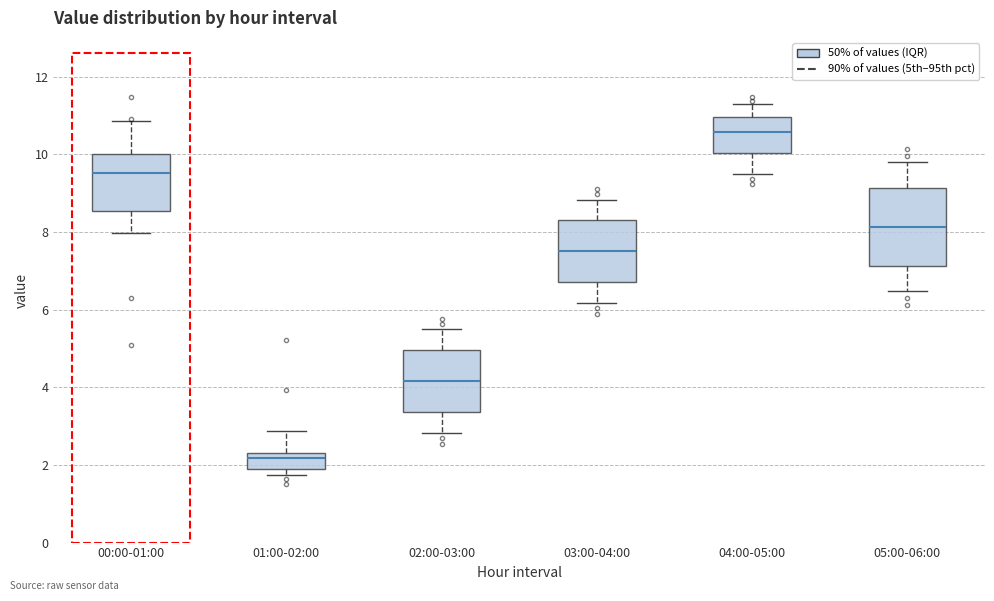

Where does the median line of the box for 03:00-04:00 sit on the y-axis? The values are not printed on the chart, so give them approximately, as read against the axis.

7.6